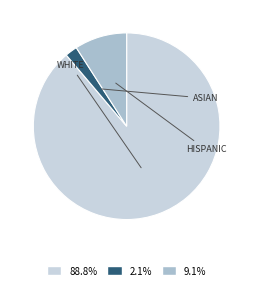

Is there any slice that represents more than half of the pie?

Yes